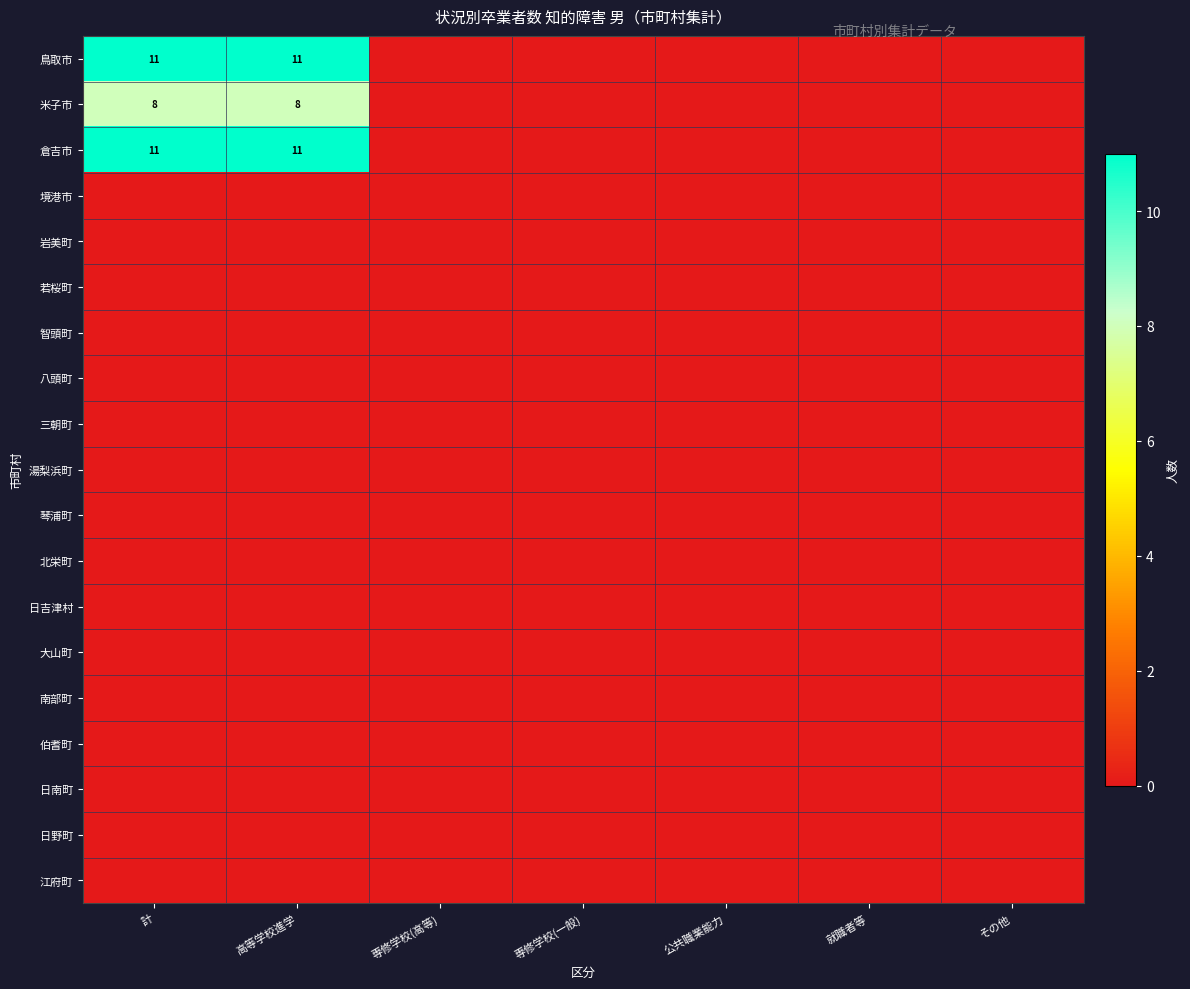

At 専修学校(高等), list the series in order from largest to smallest.

鳥取市, 米子市, 倉吉市, 境港市, 岩美町, 若桜町, 智頭町, 八頭町, 三朝町, 湯梨浜町, 琴浦町, 北栄町, 日吉津村, 大山町, 南部町, 伯耆町, 日南町, 日野町, 江府町